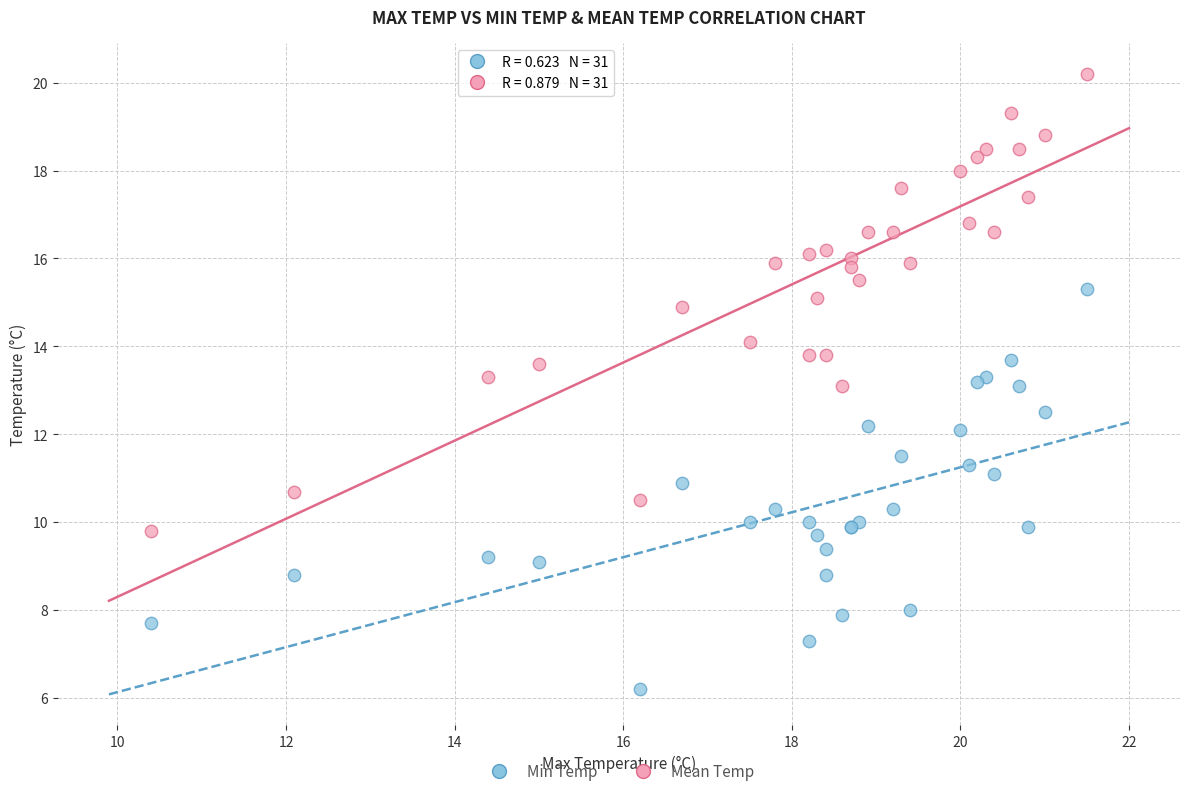

Which series has the widest spread of Y values?

Mean Temp